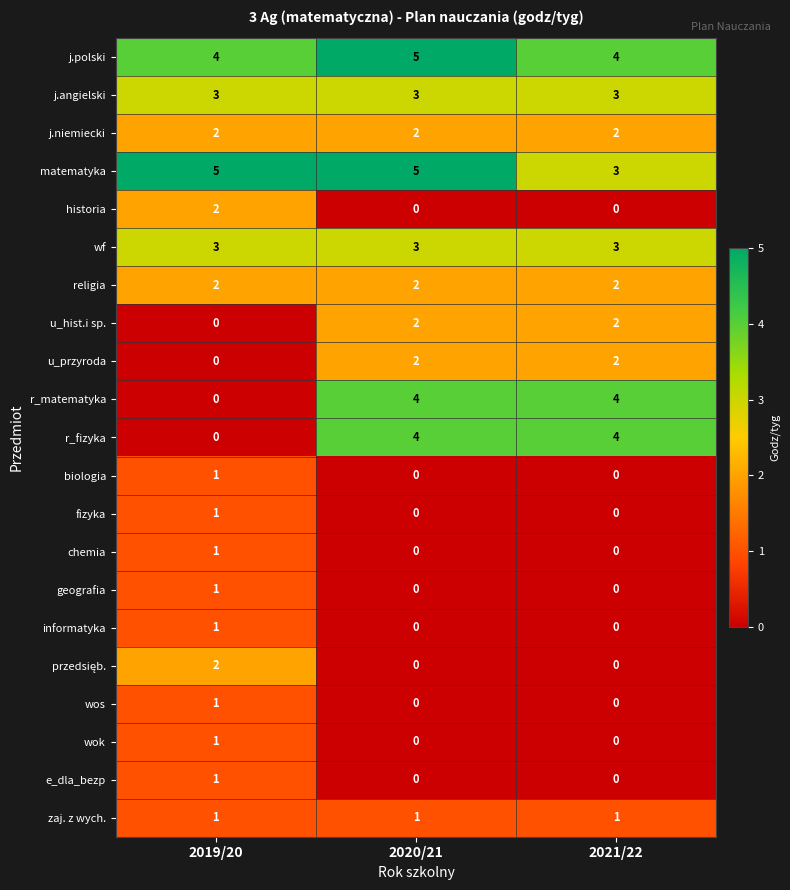

True or false: wos has a value of 1 at 2021/22.

False